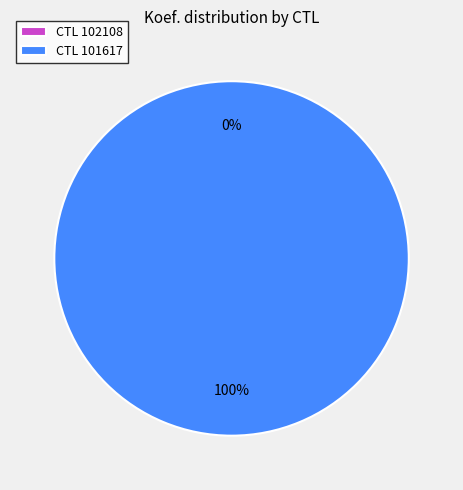

To the nearest percent, what percentage of the pie is 101617?

100%